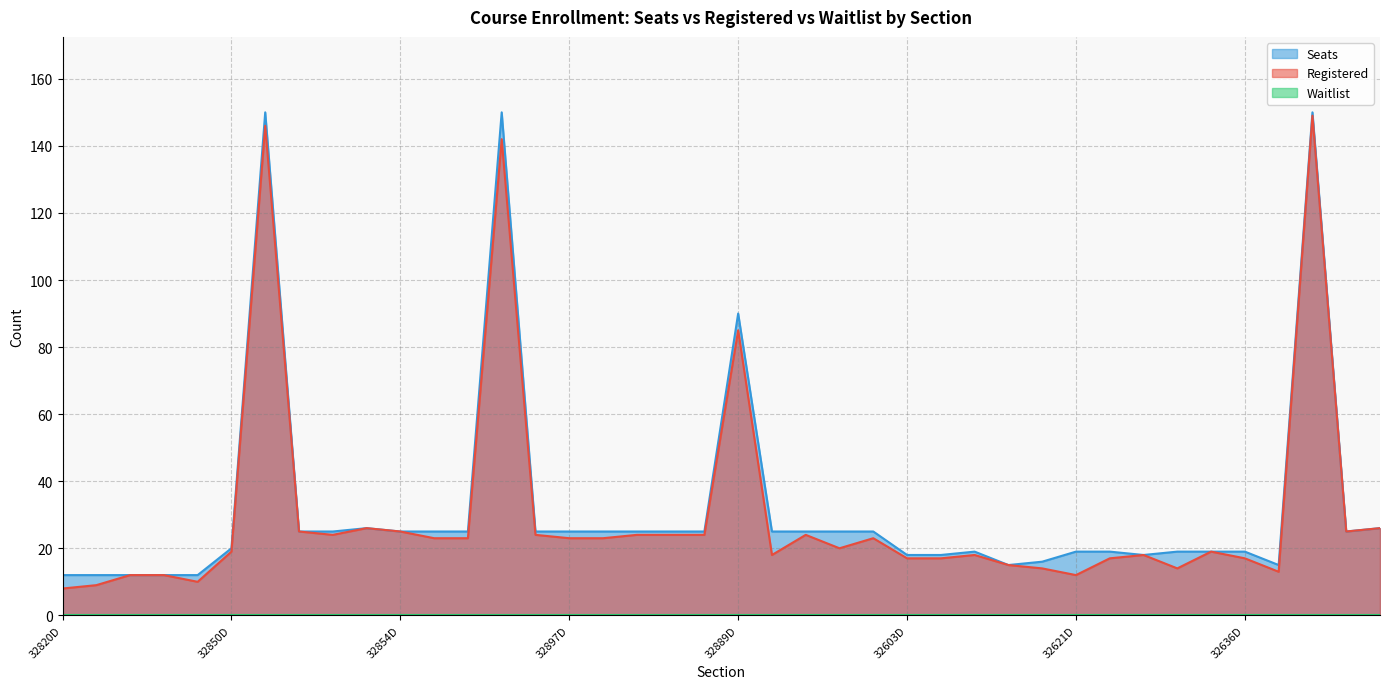

Does the chart display data point markers on the line(s)?

No